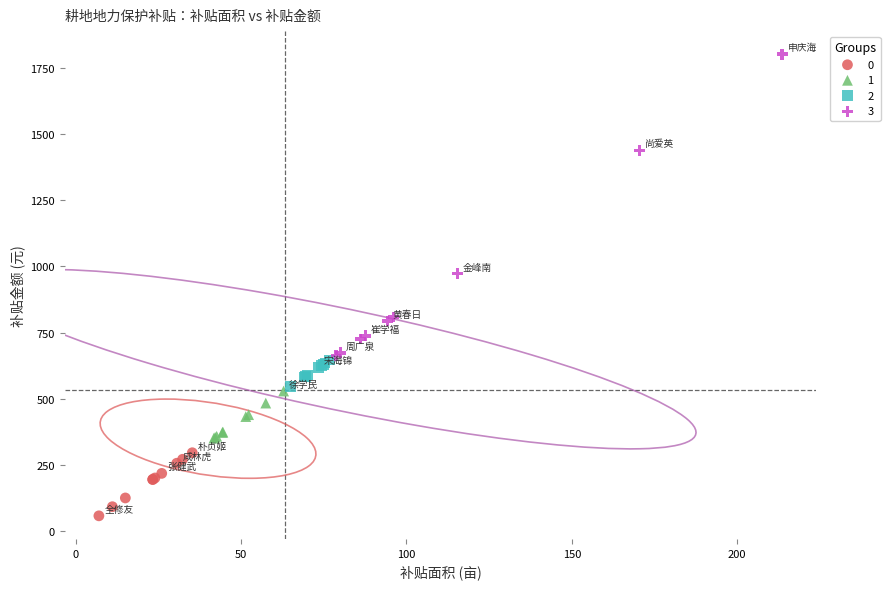

Which series reaches the maximum Y coordinate?

3